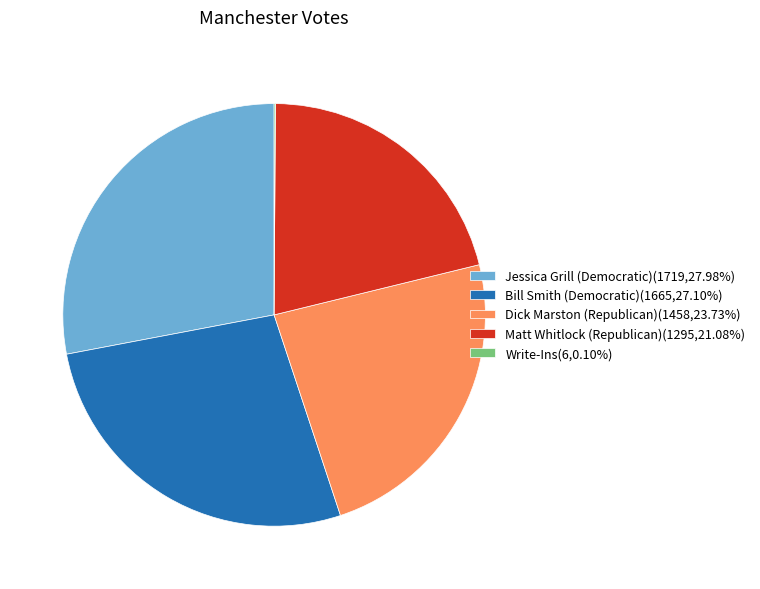

Does any single category account for the majority?

No